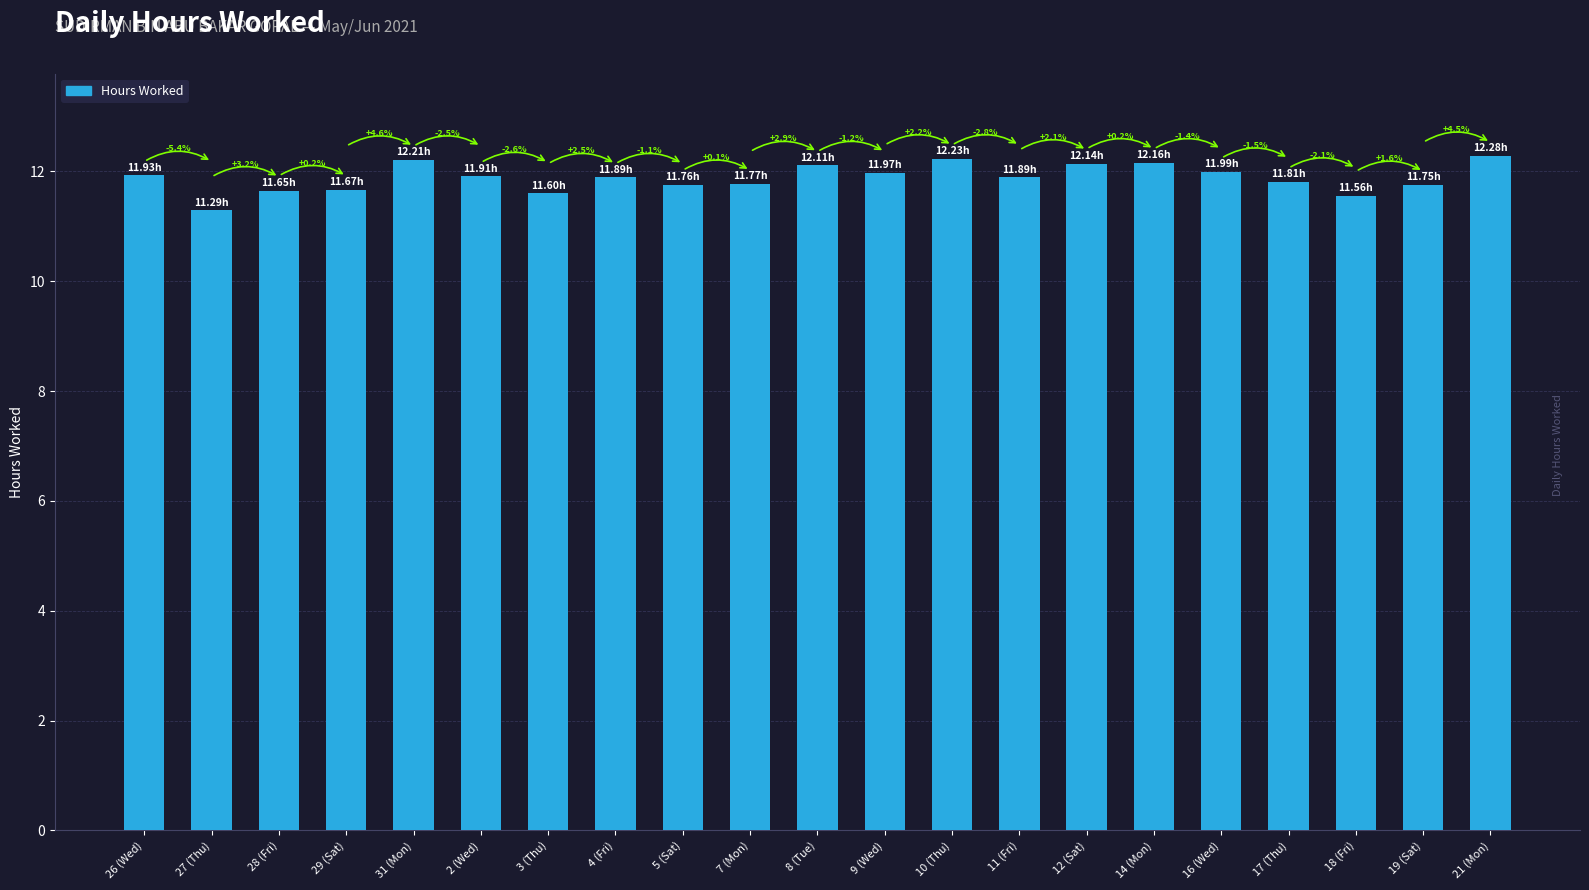

Does the chart contain any negative values?

No